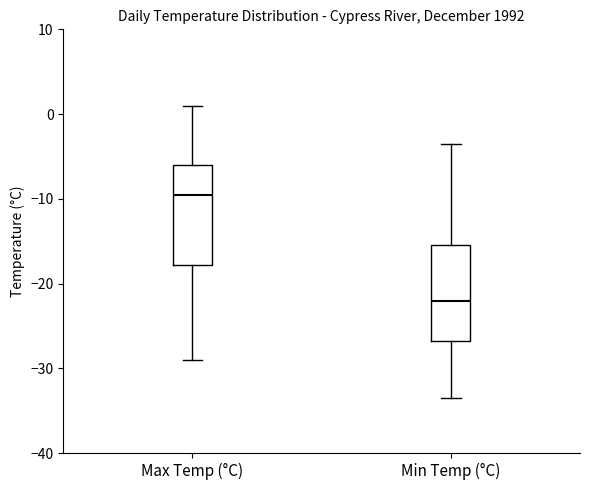

Reading left to right, transcribe this box plot: for each box, give where its median line is, the range the box spans, and where its two whiskers end, as read against the y-axis. The values are not printed on the chart, so give them approximately, as read against the axis.

Max Temp (°C): median -9, box -18 to -6, whiskers -29 to 1
Min Temp (°C): median -22, box -27 to -15, whiskers -33 to -3